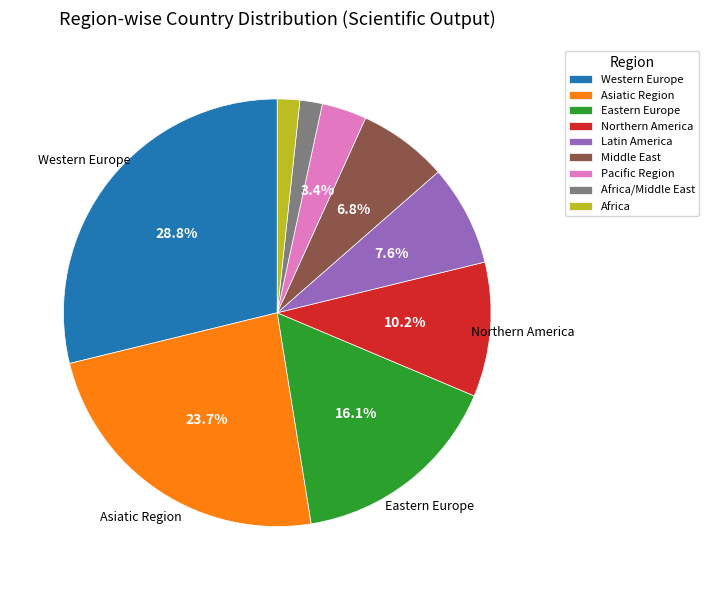

What percentage is the Africa/Middle East slice, to the nearest percent?

2%